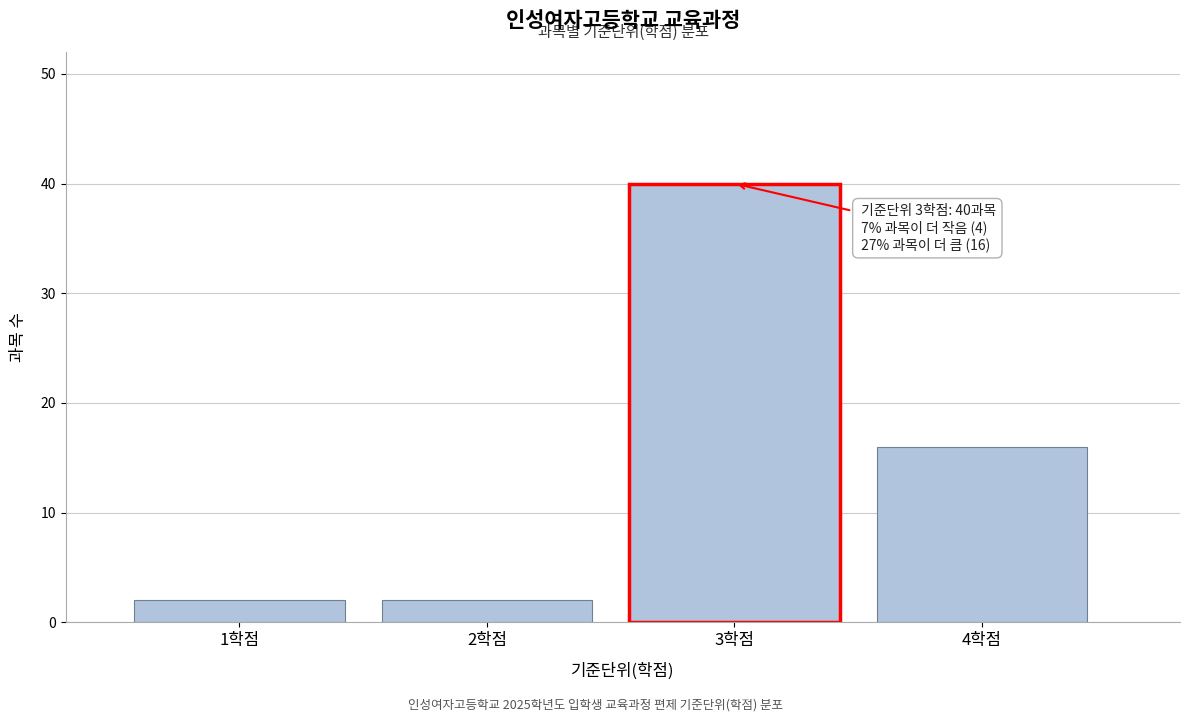

Reading left to right, extract all data points from this chart.

1학점=2	2학점=2	3학점=40	4학점=16